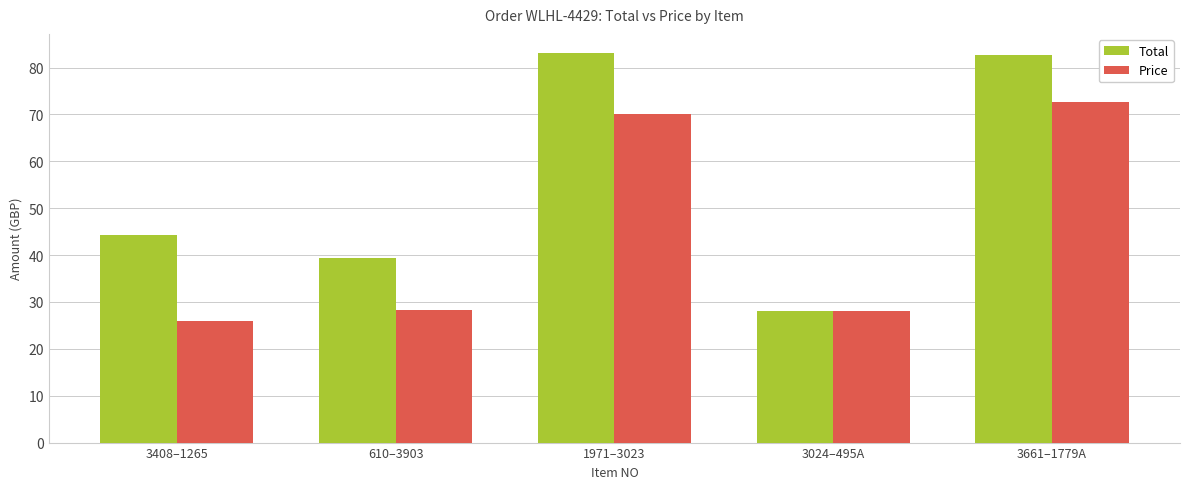

Rank the series at 610–3903 from highest to lowest value.

Total, Price